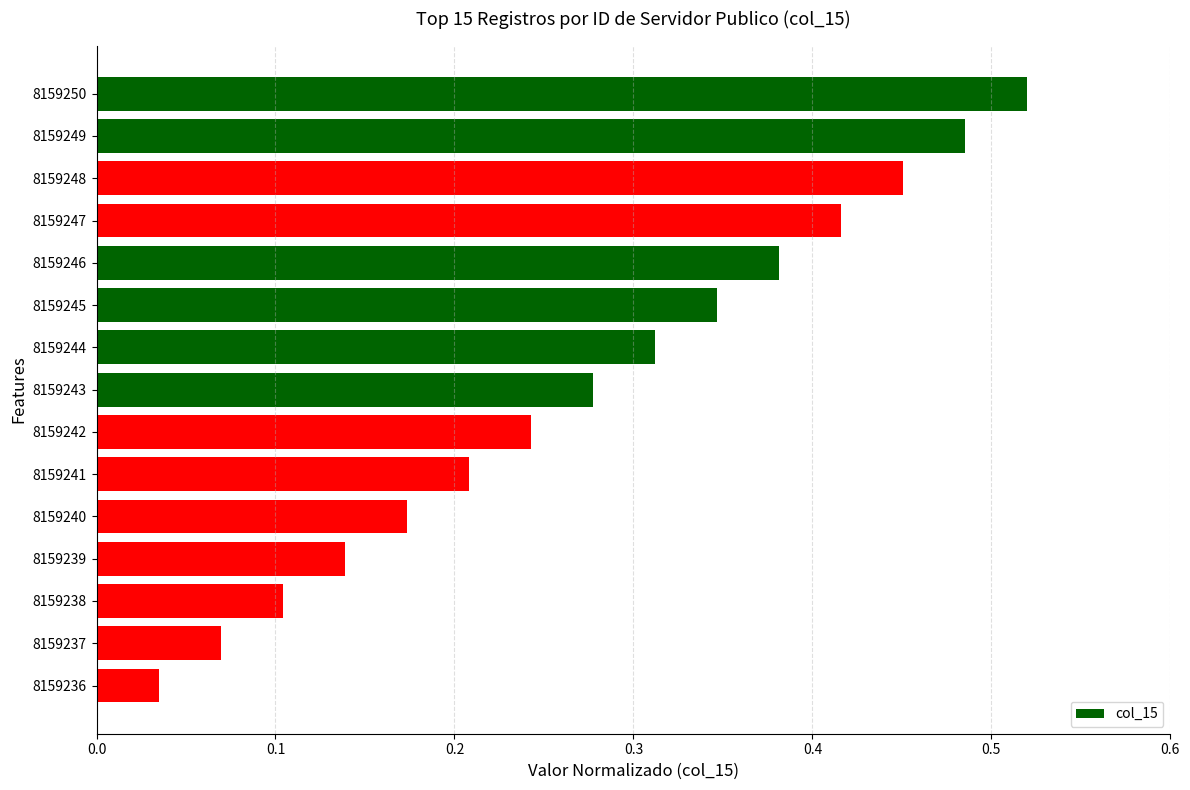

The value at 8159248 is 0.3. True or false?

False